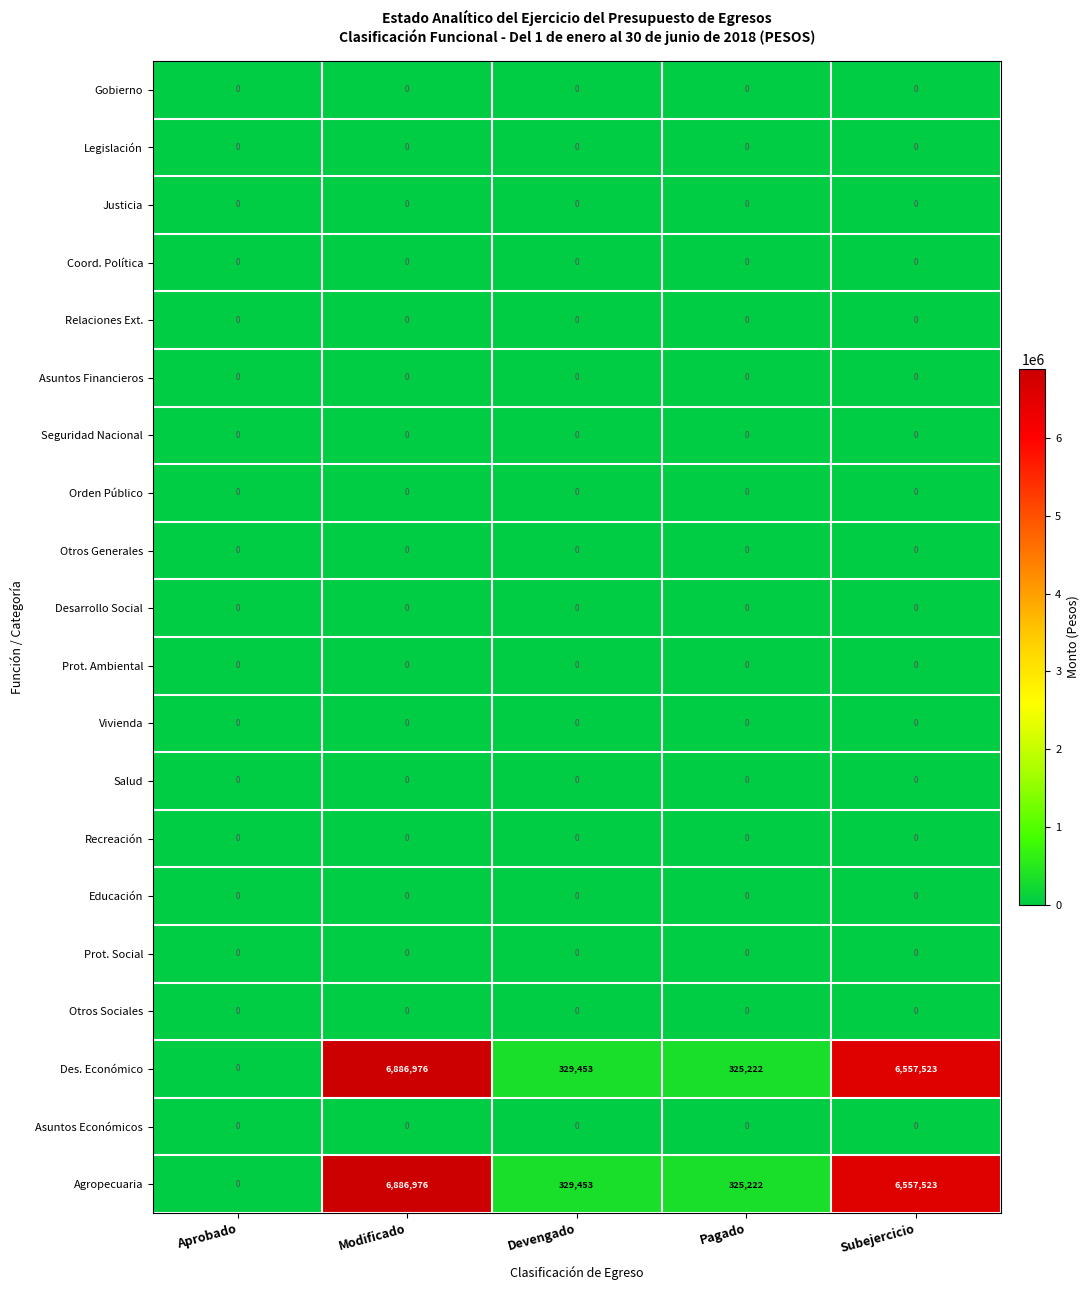

What is the sum of the Agropecuaria values at Subejercicio and Modificado?

13444499